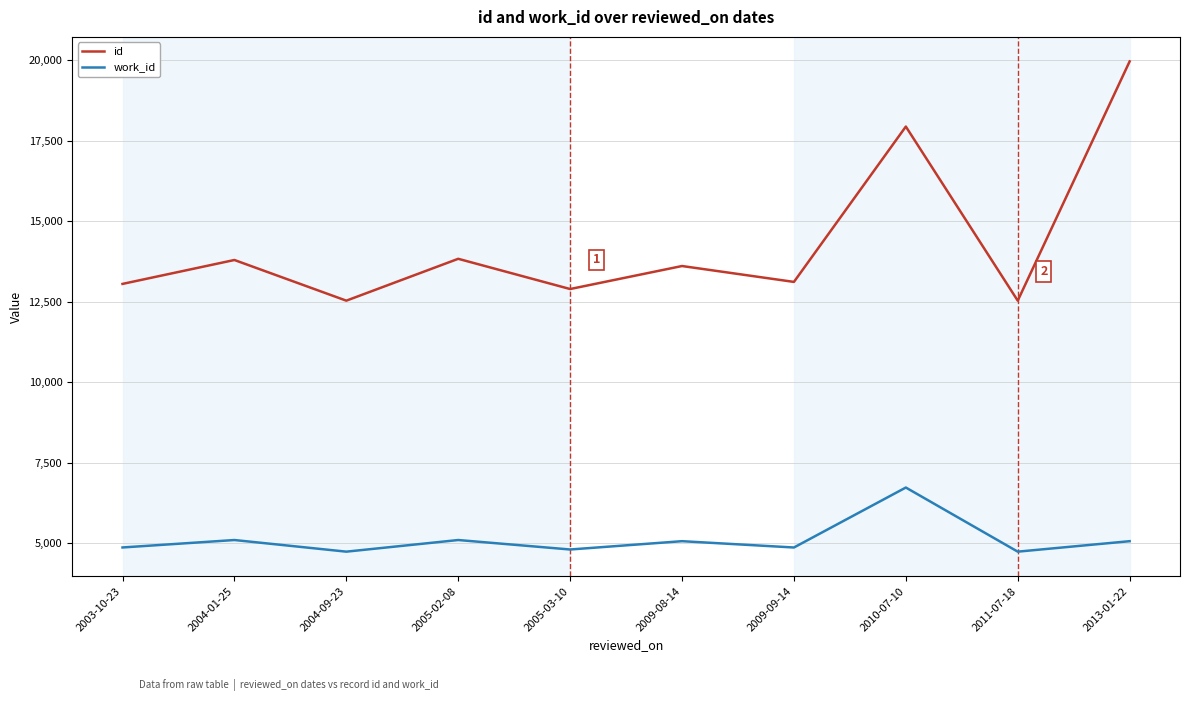

The id series shows 3821 at 2011-07-18. True or false?

False